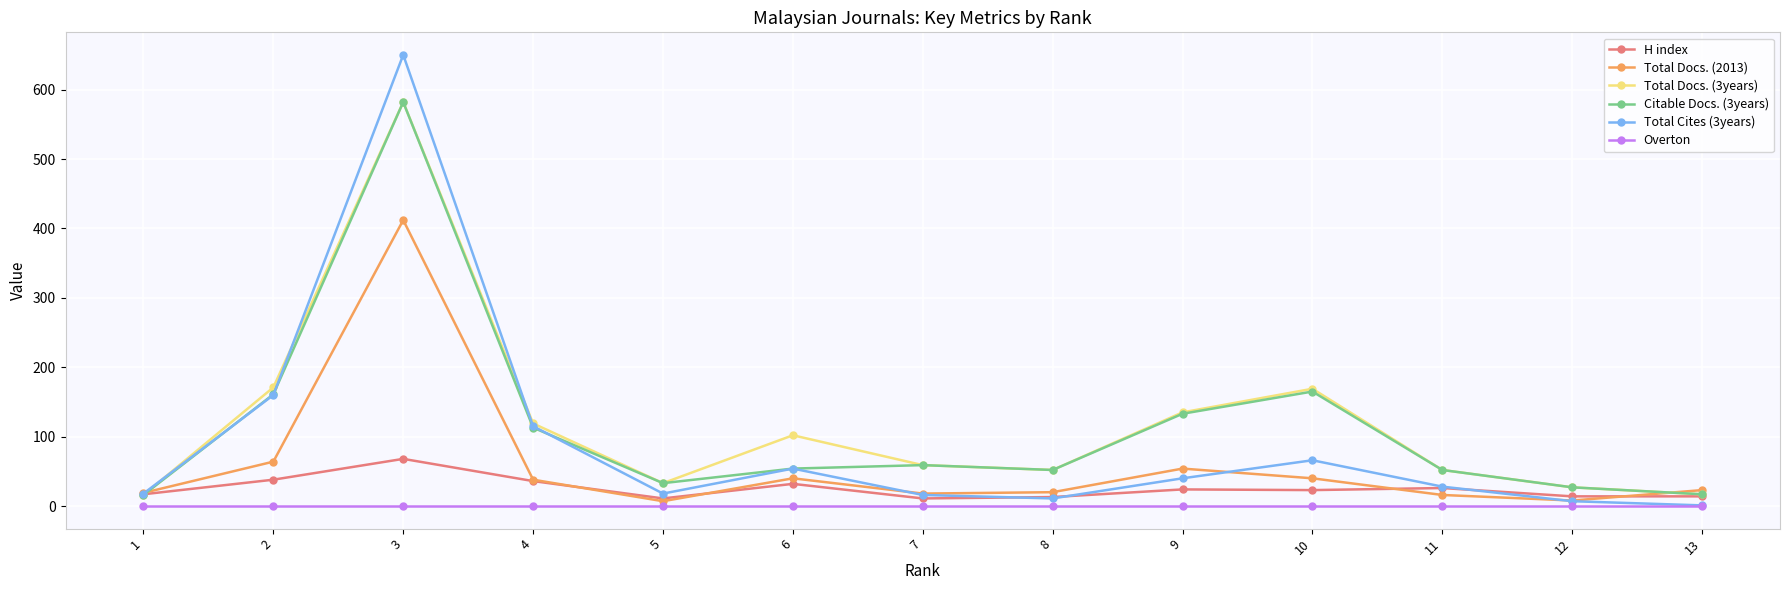

How many lines are shown in the chart?

6